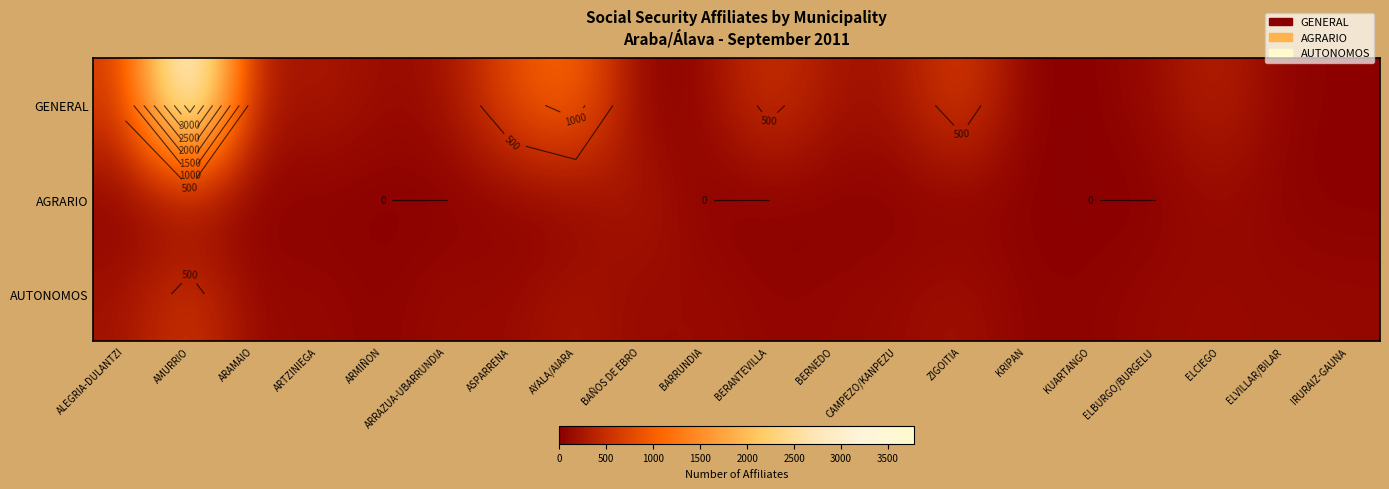

True or false: GENERAL has a value of 168 at ELBURGO/BURGELU.

False